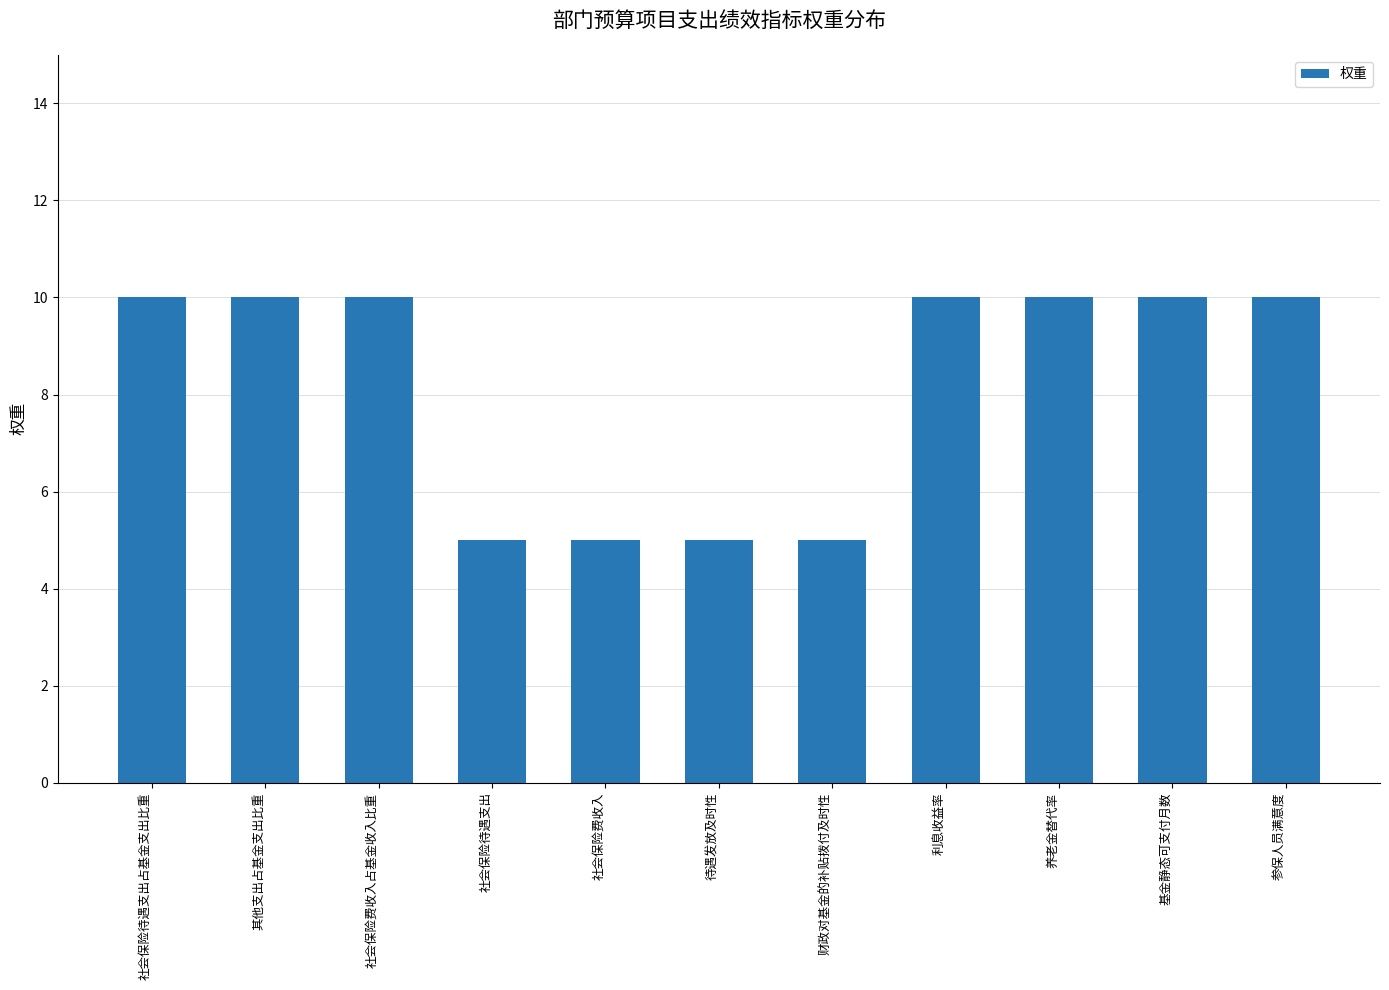

What is the minimum value shown in the chart?

5